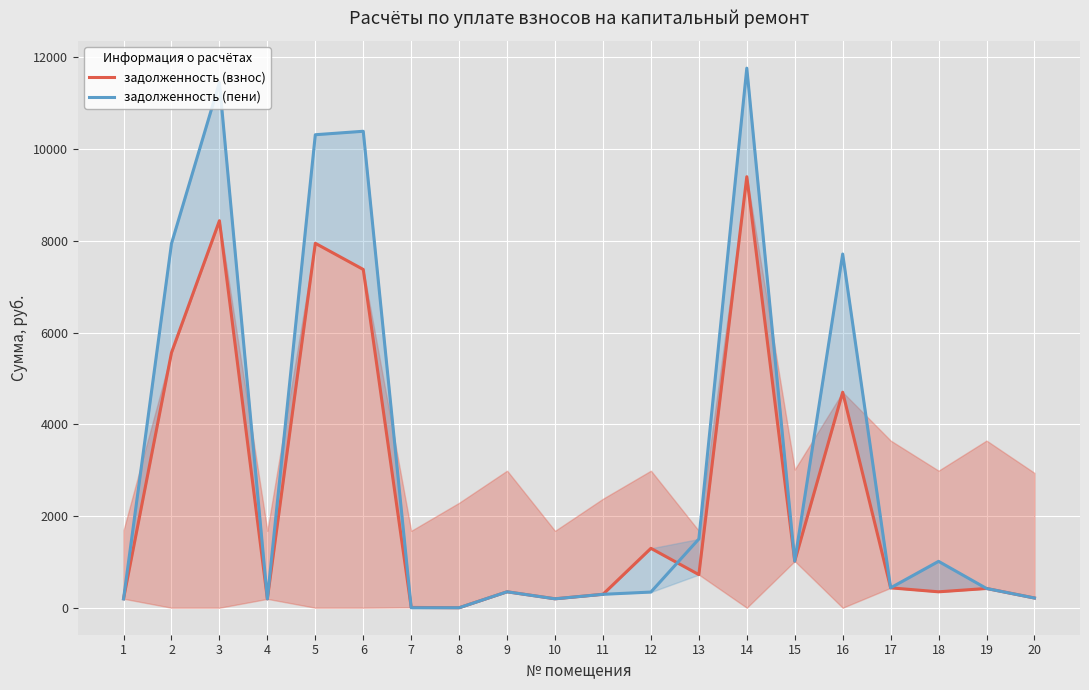

Which series has the largest total across all categories?

задолженность (пени)